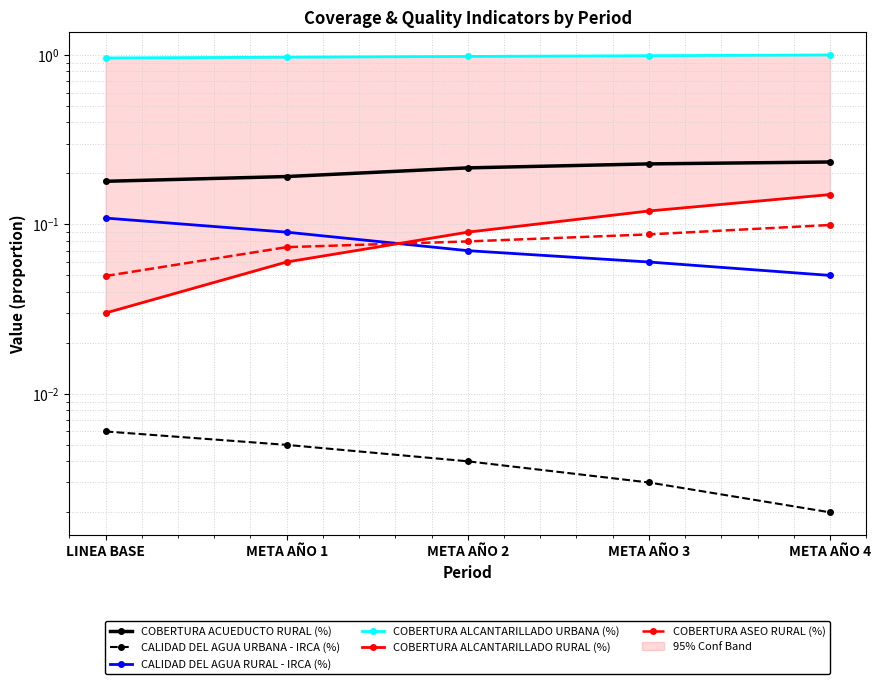

What position from the left is META AÑO 1?

2